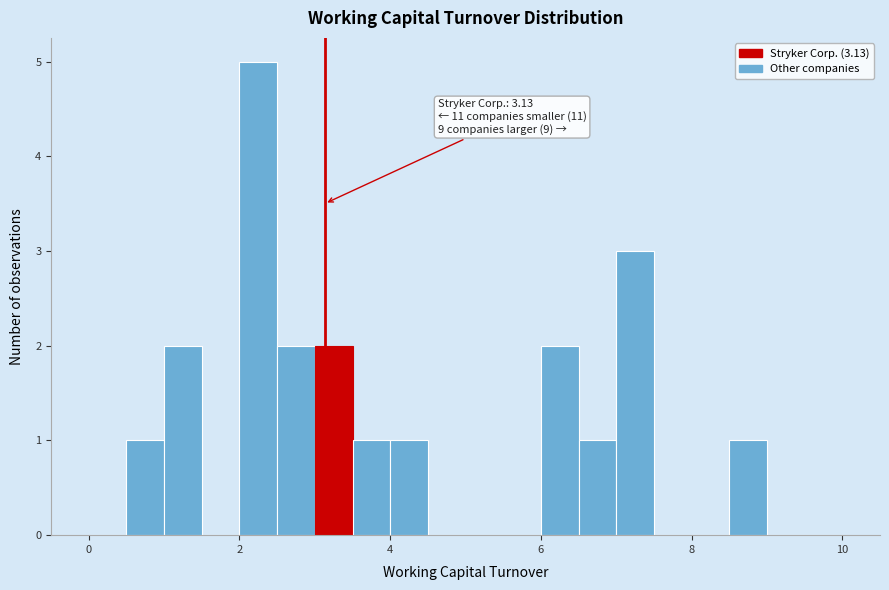

Read against the x-axis, roughly where is the centre of the tallest bar?

2.2